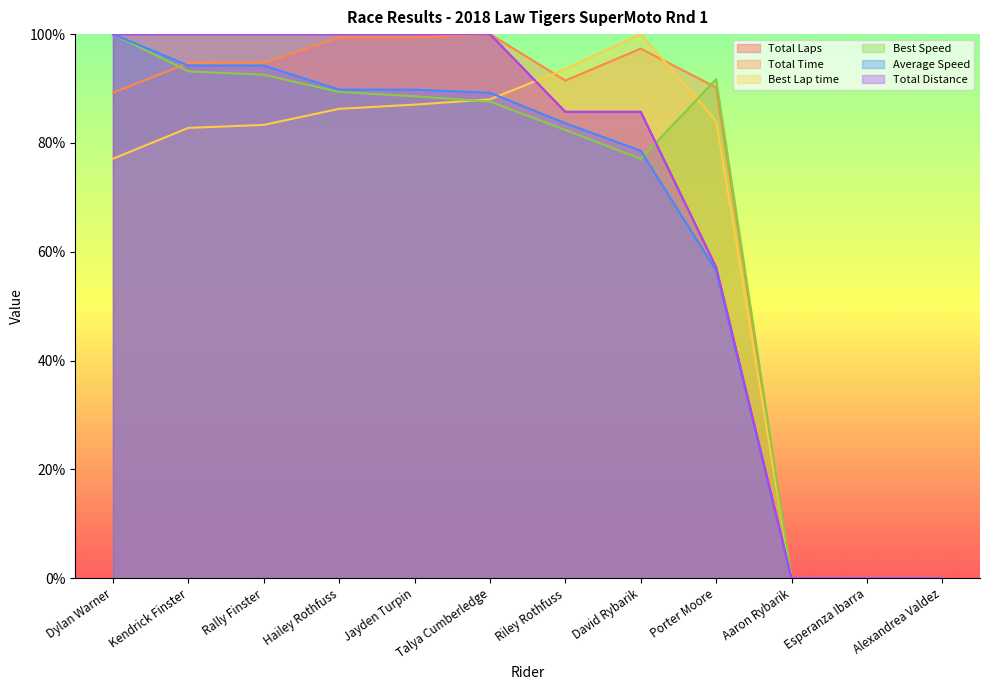

Is the value of Total Laps at Aaron Rybarik greater than the value of Best Lap time at Rally Finster?

No